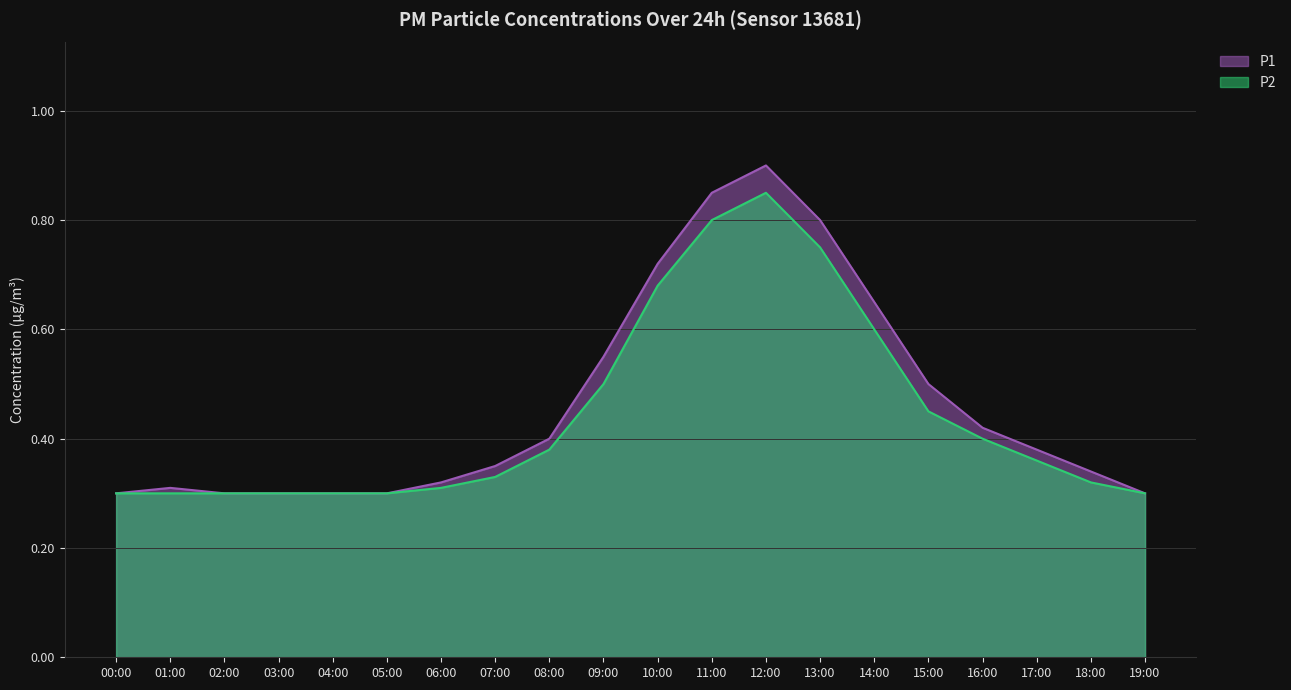

What is the approximate value of P1 at 04:00?

0.3